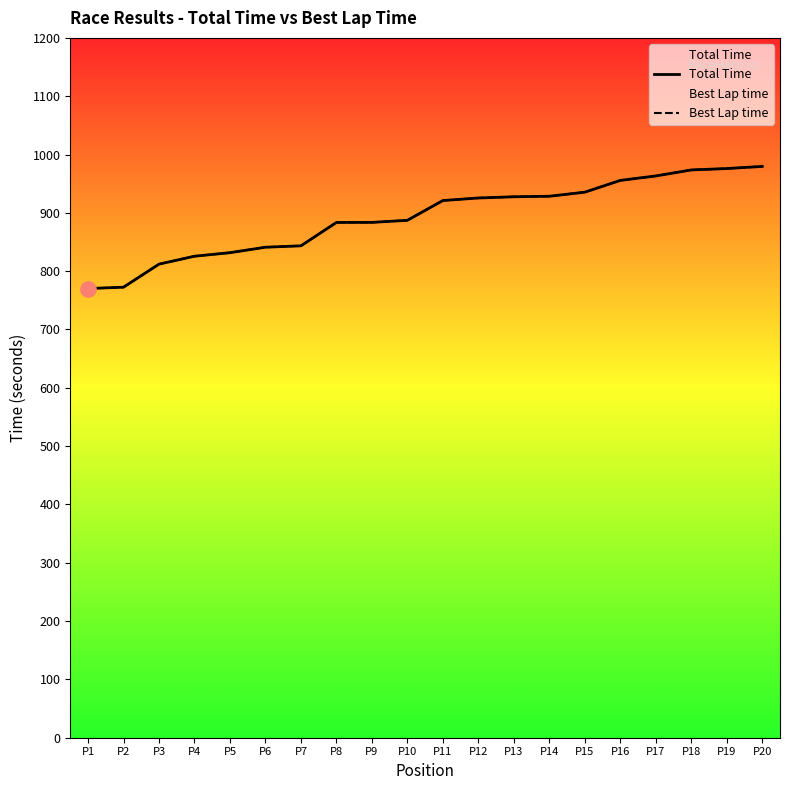

Which series has the largest Y range (max minus min)?

Total Time